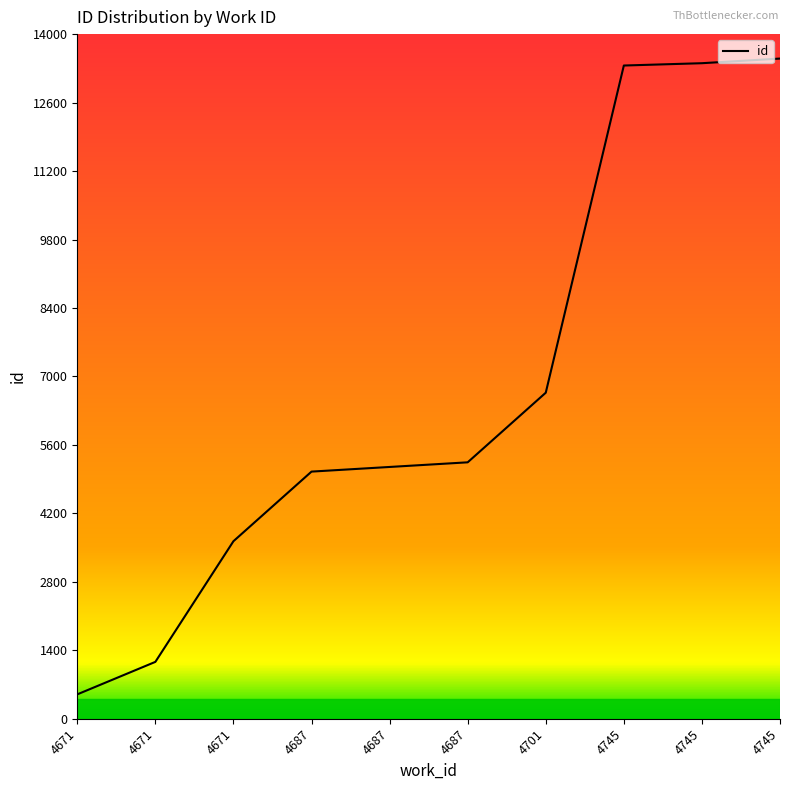

Is this an area chart (filled region under the line)?

No